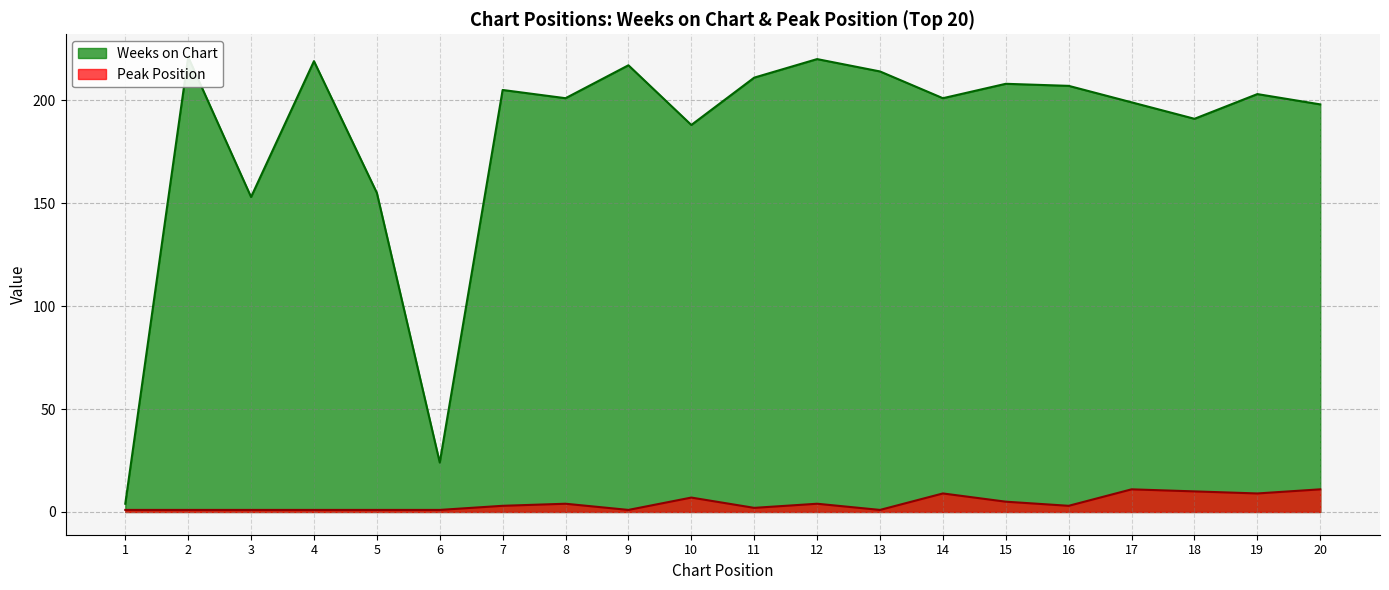

Where is the first local minimum for Peak Position?

9